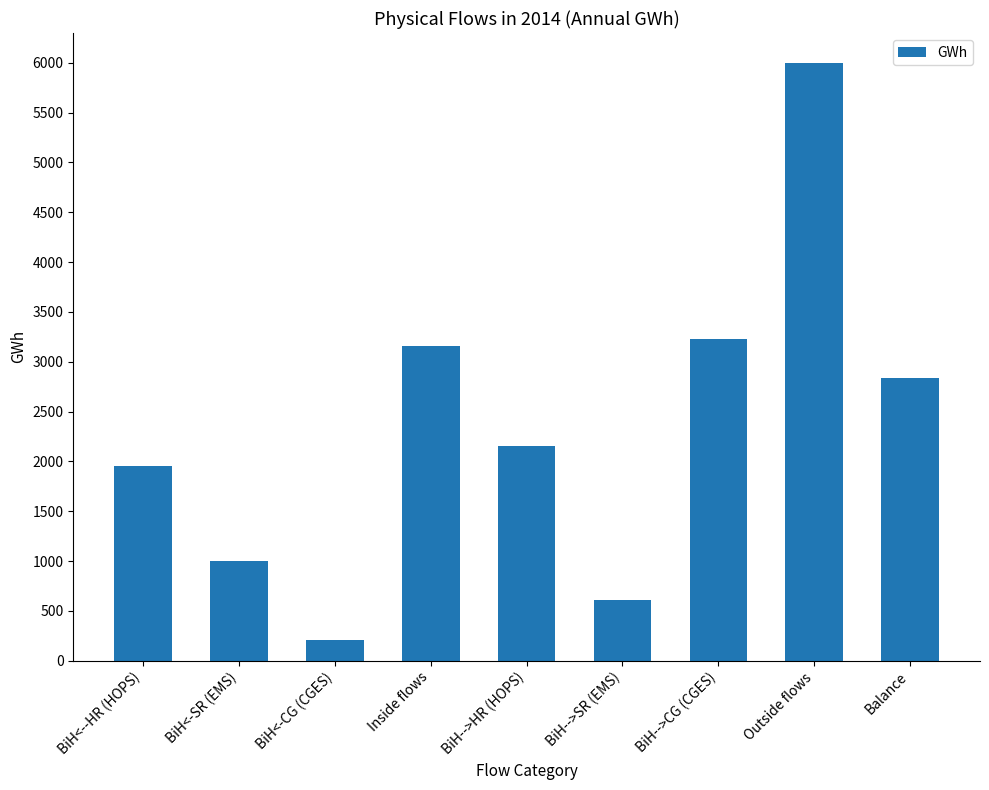

Rank the categories by value from highest to lowest.

Outside flows, BiH-->CG (CGES), Inside flows, Balance, BiH-->HR (HOPS), BiH<--HR (HOPS), BiH<-SR (EMS), BiH-->SR (EMS), BiH<-CG (CGES)